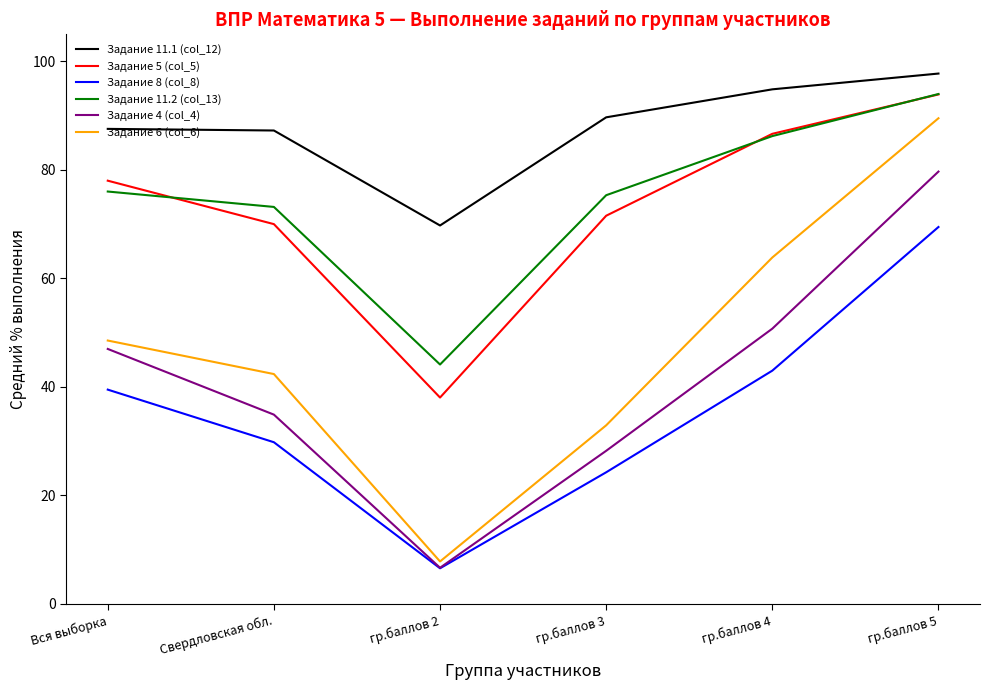

True or false: Задание 6 (col_6) and Задание 8 (col_8) cross at least once.

False